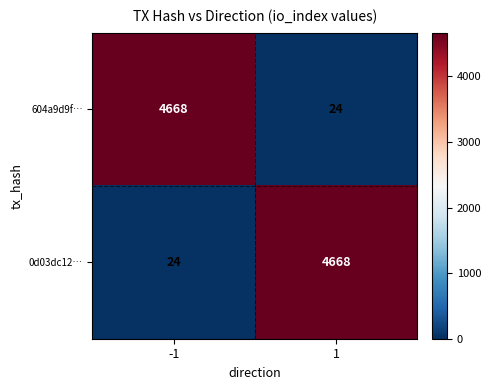

What is the maximum value shown in the chart?

4668